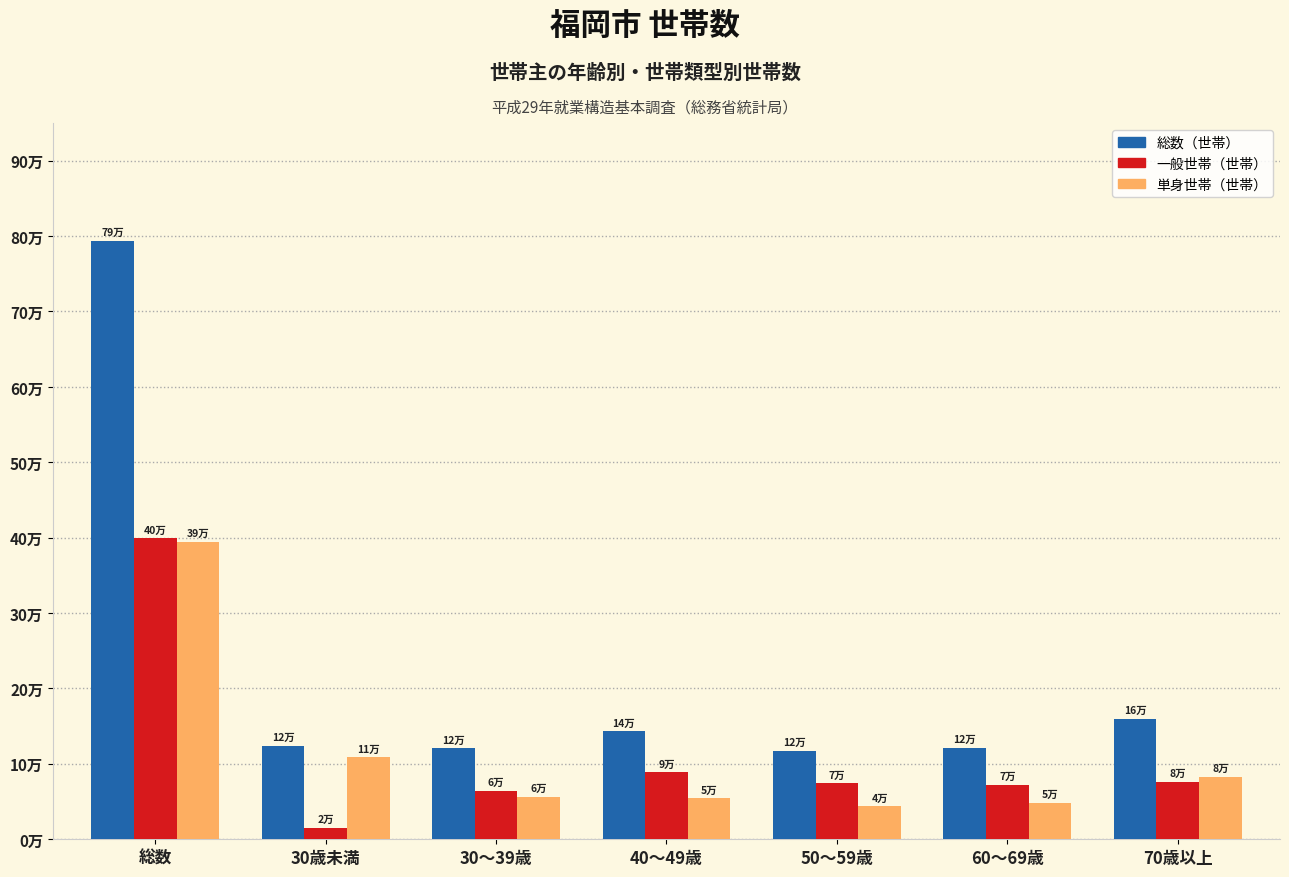

Are the bars grouped side by side (vs. stacked)?

Yes